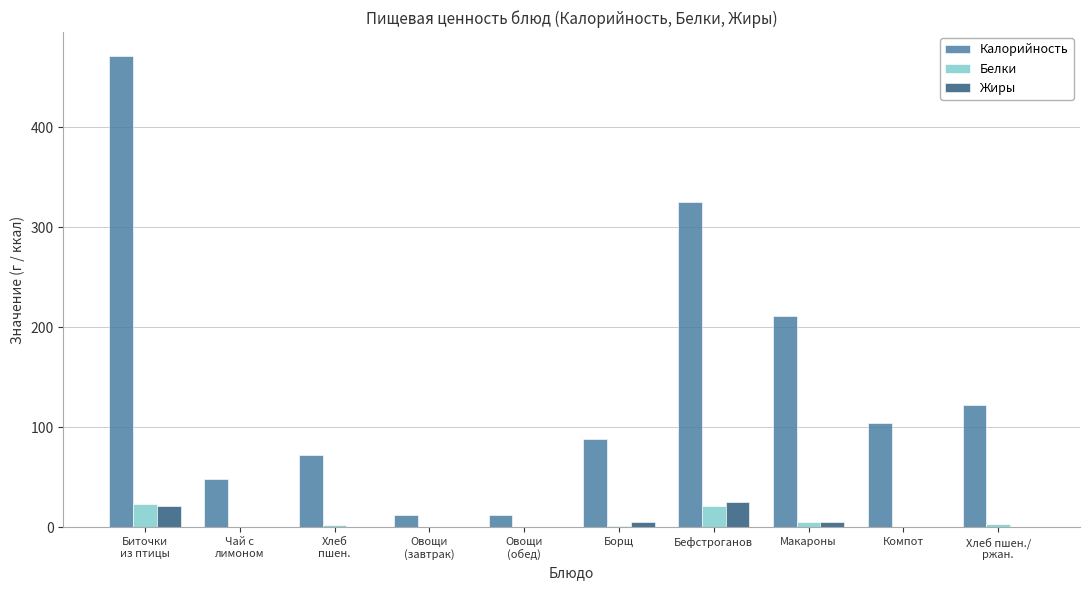

Which series has the largest total across all categories?

Калорийность